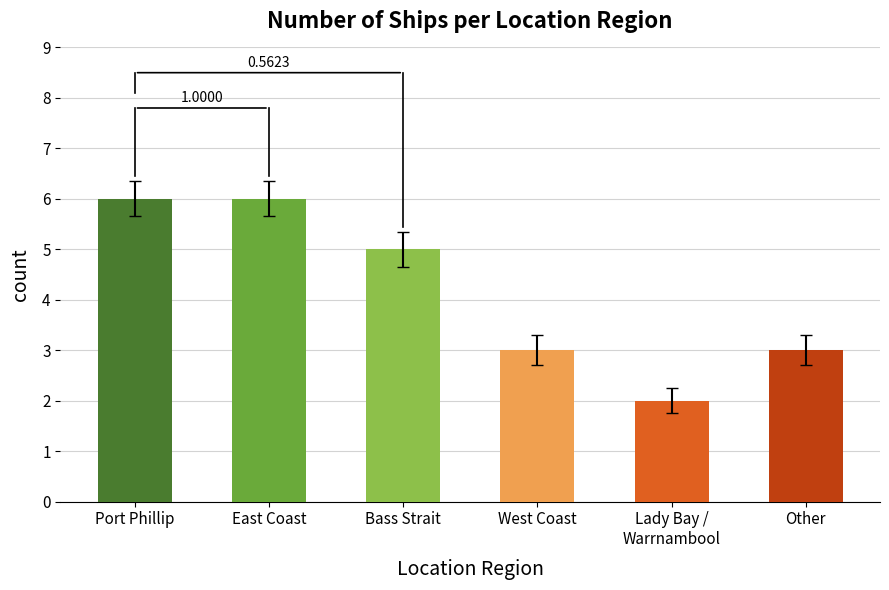

Where does the data first go above 5?

Port Phillip